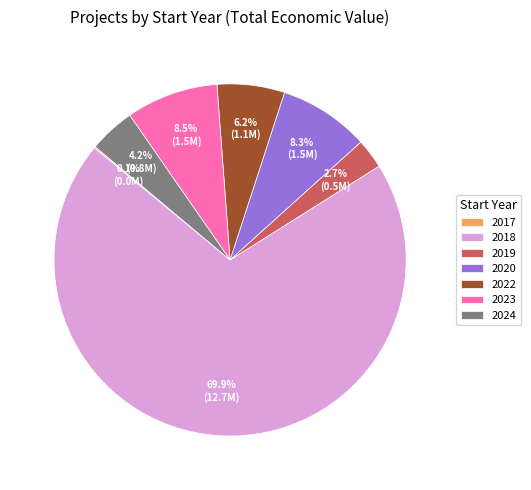

Which category has the biggest portion of the pie?

2018